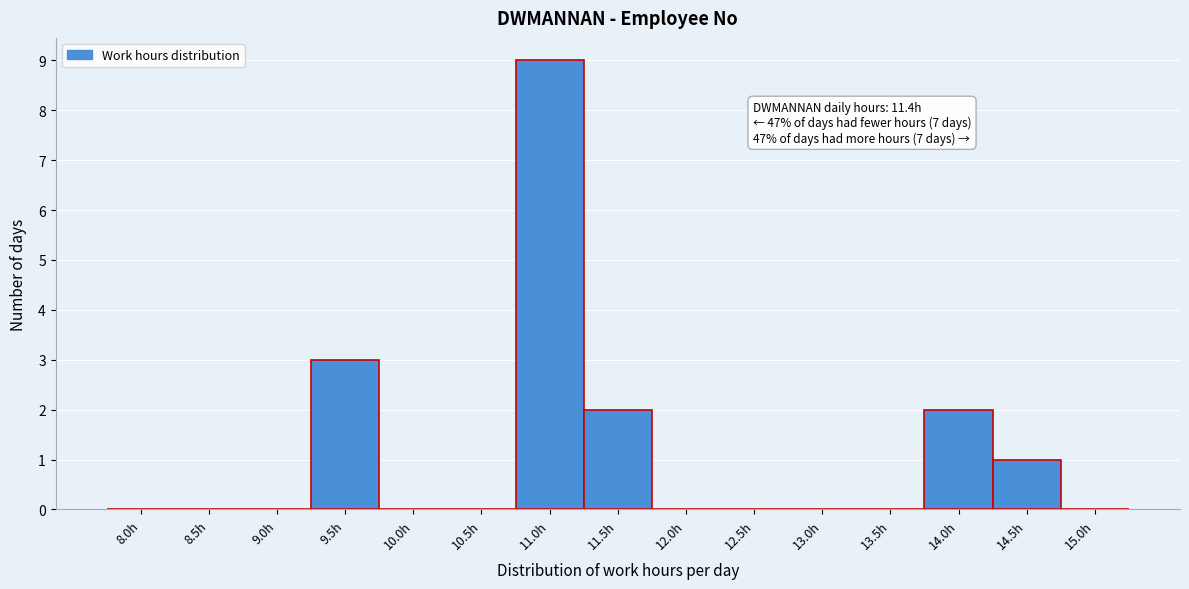

Reading left to right, extract all data points from this chart.

8.0h=0	8.5h=0	9.0h=0	9.5h=3	10.0h=0	10.5h=0	11.0h=9	11.5h=2	12.0h=0	12.5h=0	13.0h=0	13.5h=0	14.0h=2	14.5h=1	15.0h=0